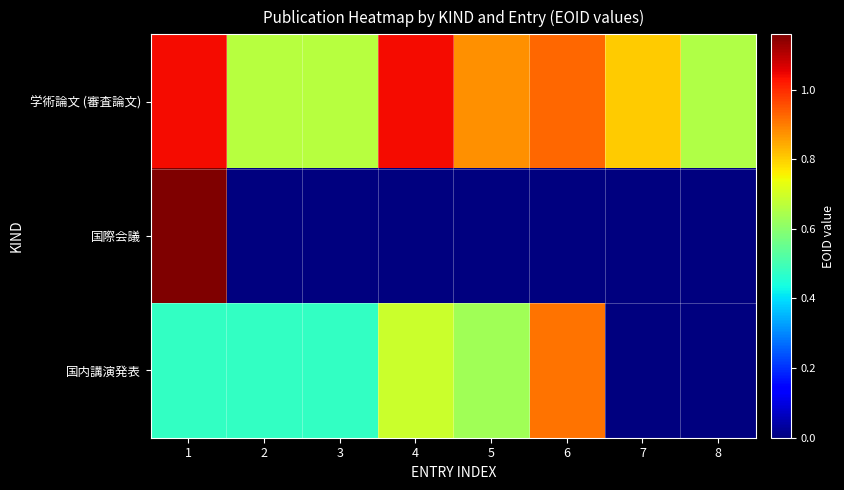

Reading left to right, extract all data points from this chart.

学術論文 (審査論文): 1=1038365	2=664787	3=664806	4=1038636	5=876710	6=926965	7=802349	8=654689
国際会議: 1=1158901	2=0	3=0	4=0	5=0	6=0	7=0	8=0
国内講演発表: 1=478556	2=478557	3=478558	4=691795	5=630664	6=913806	7=0	8=0